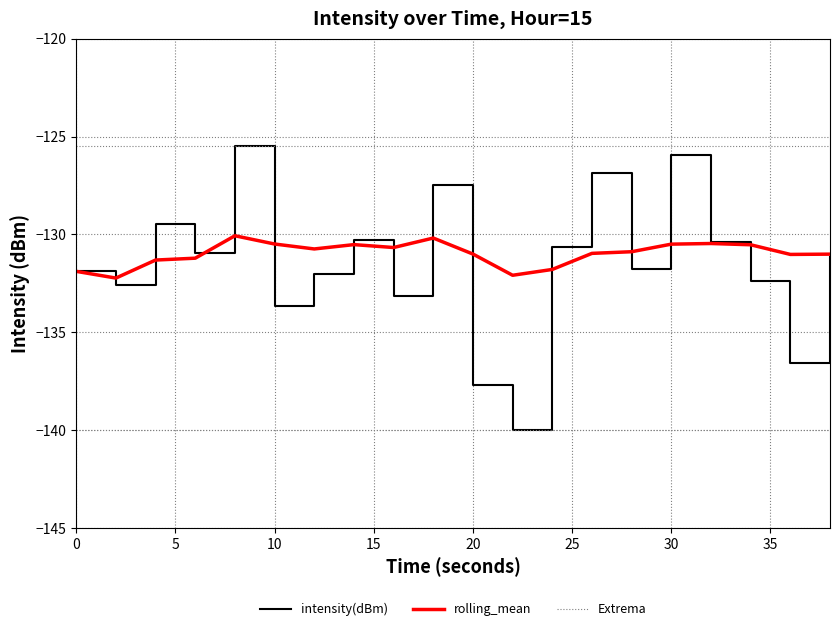

Does the chart display data point markers on the line(s)?

No